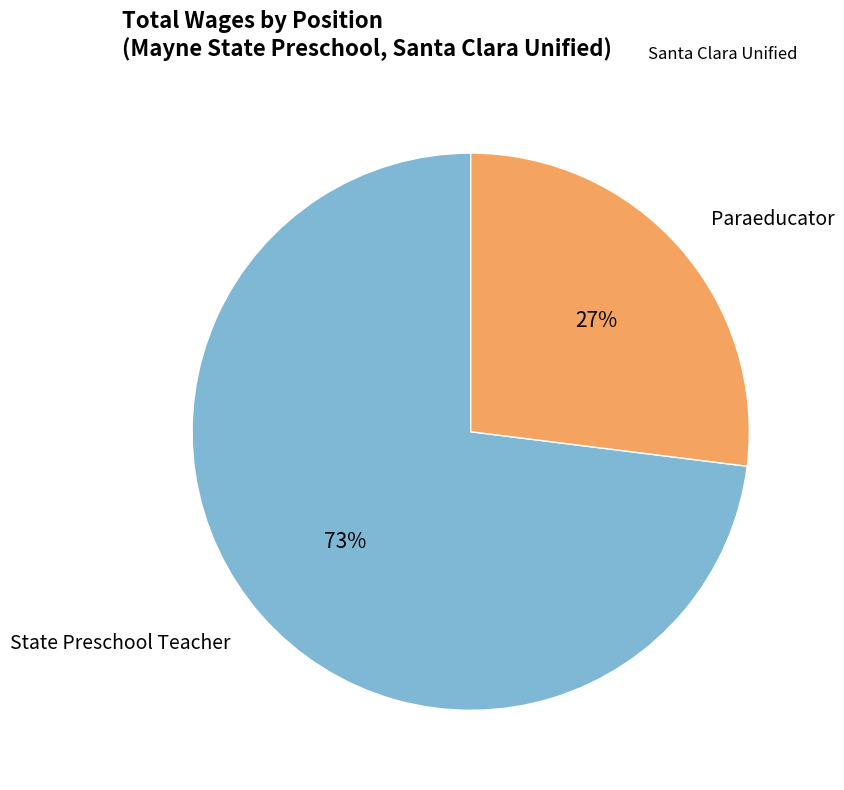

How many slices are in this pie chart?

2